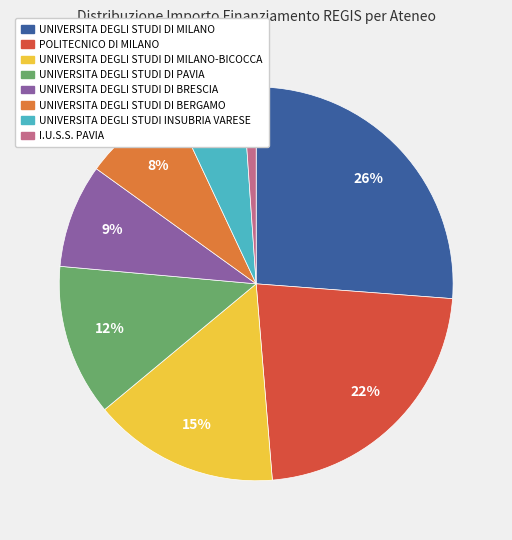

Is there a majority slice in this chart?

No